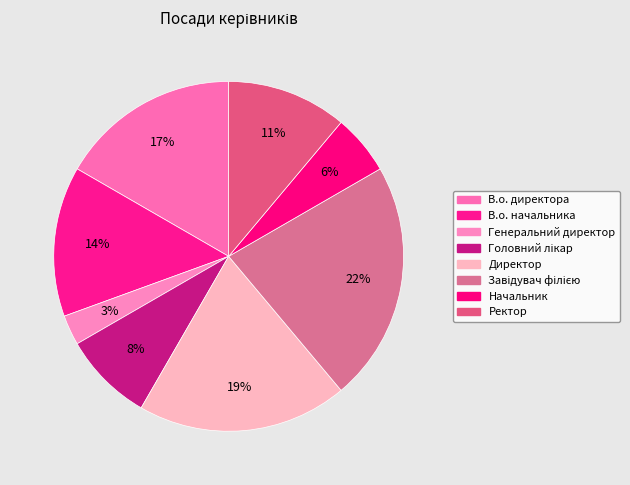

How many segments does this pie chart have?

8